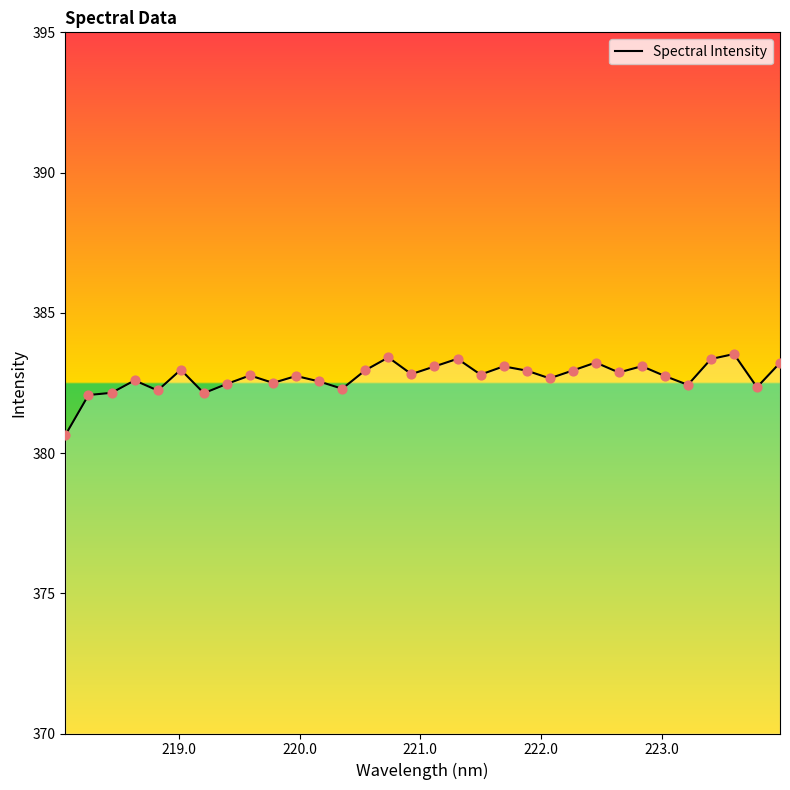

What is the difference between the maximum and minimum values?

2.9